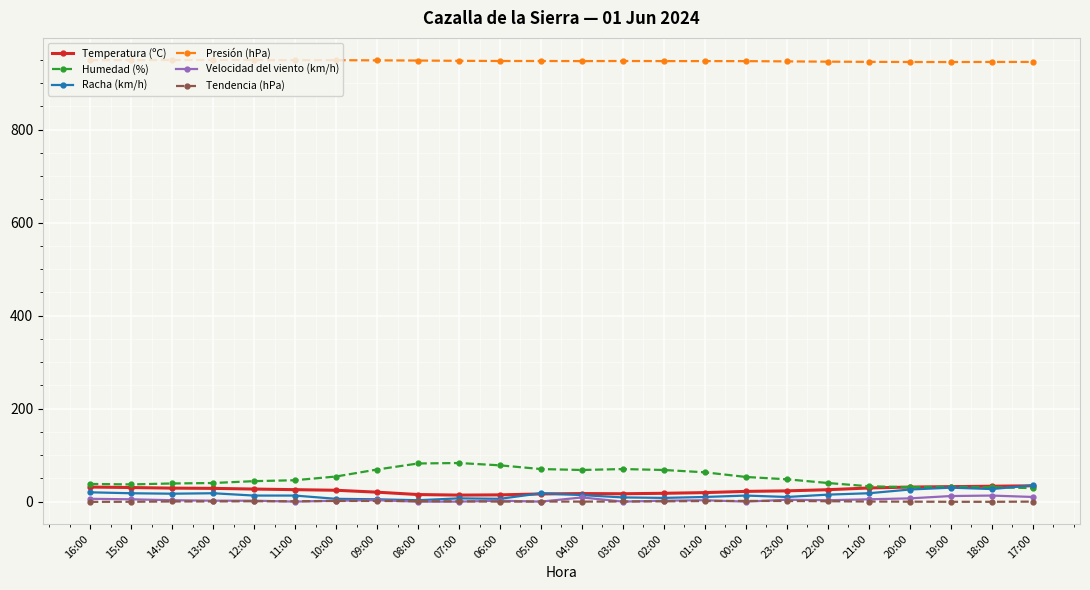

Which series has the largest total across all categories?

Presión (hPa)